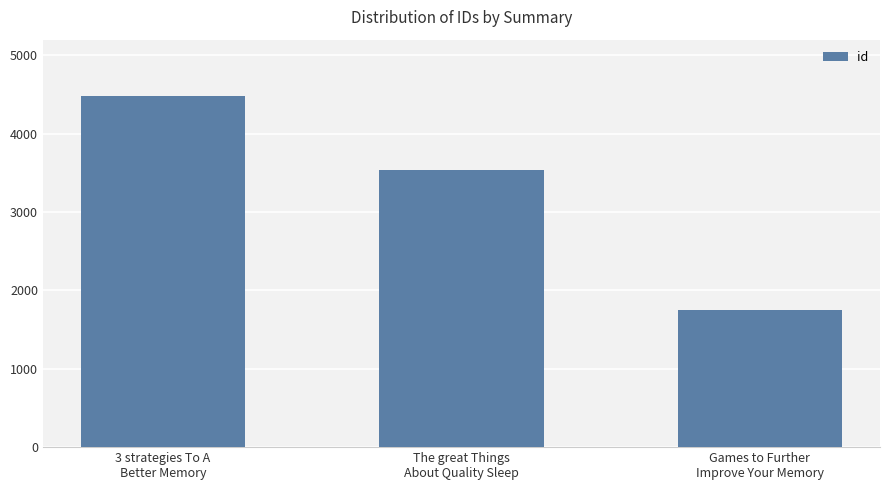

Count the number of data series in this chart.

1